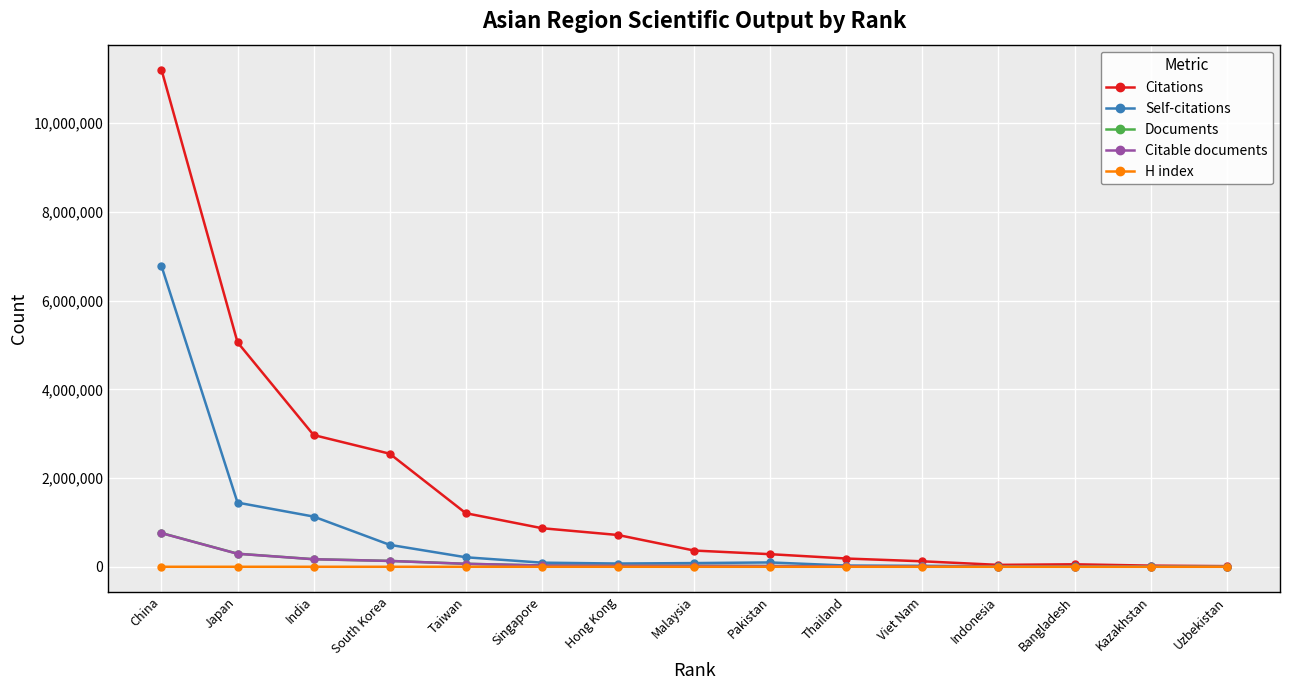

What is the difference between the maximum and minimum values in the Citable documents series?

756940